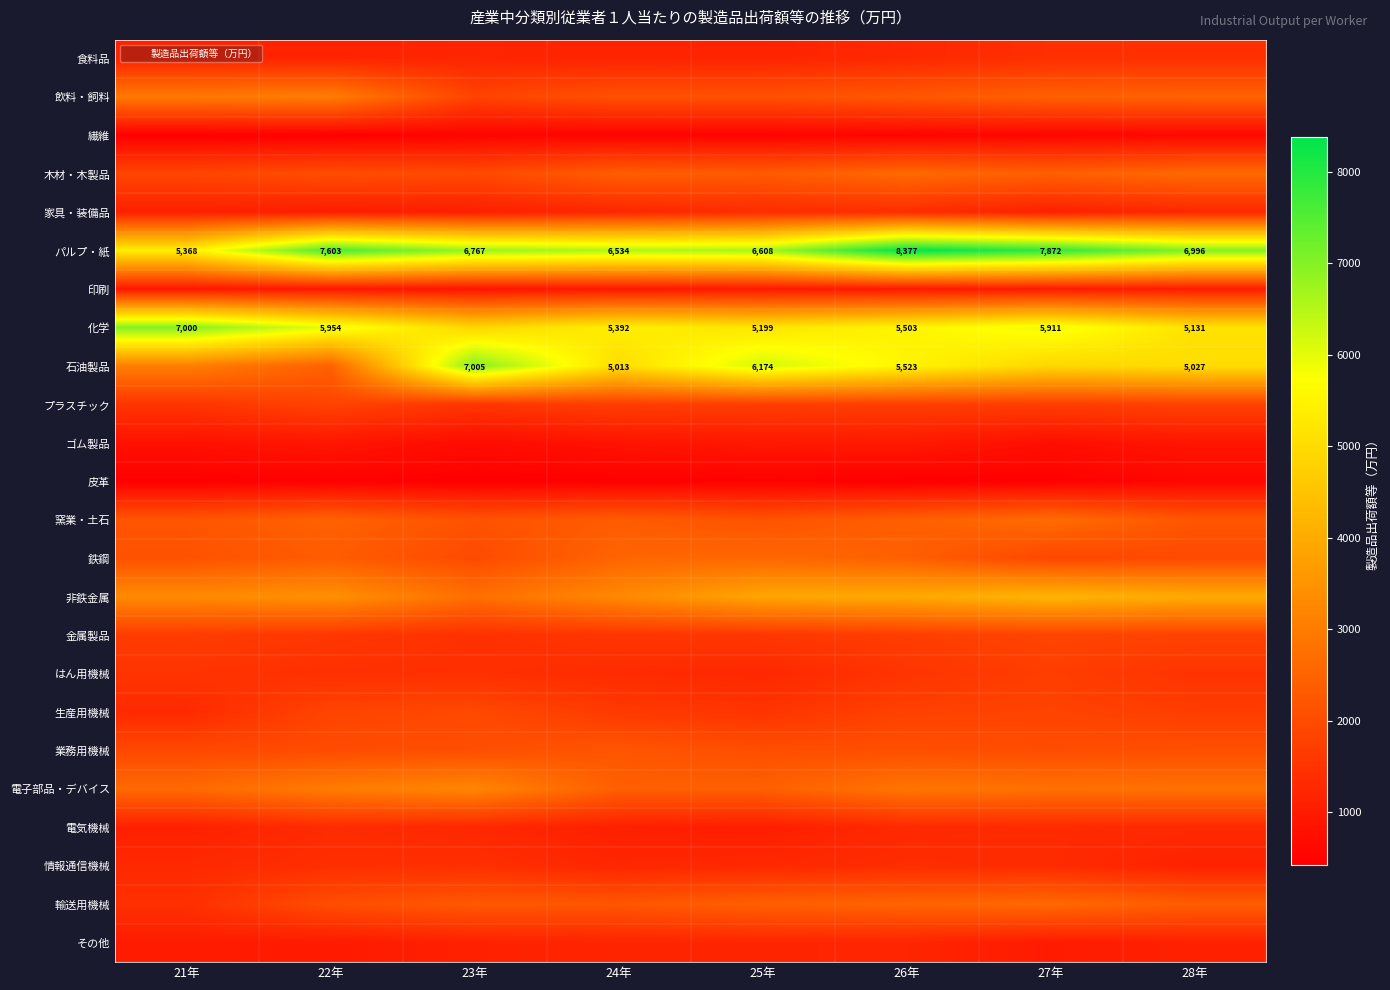

At how many categories does at least one series exceed 3391?

8